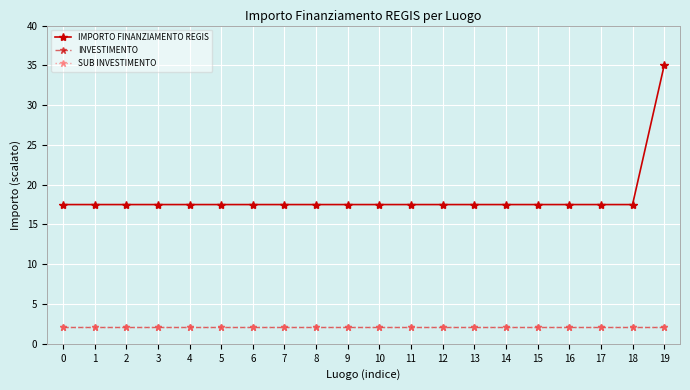

Is it true that SUB INVESTIMENTO equals 2.1 at 1?

True